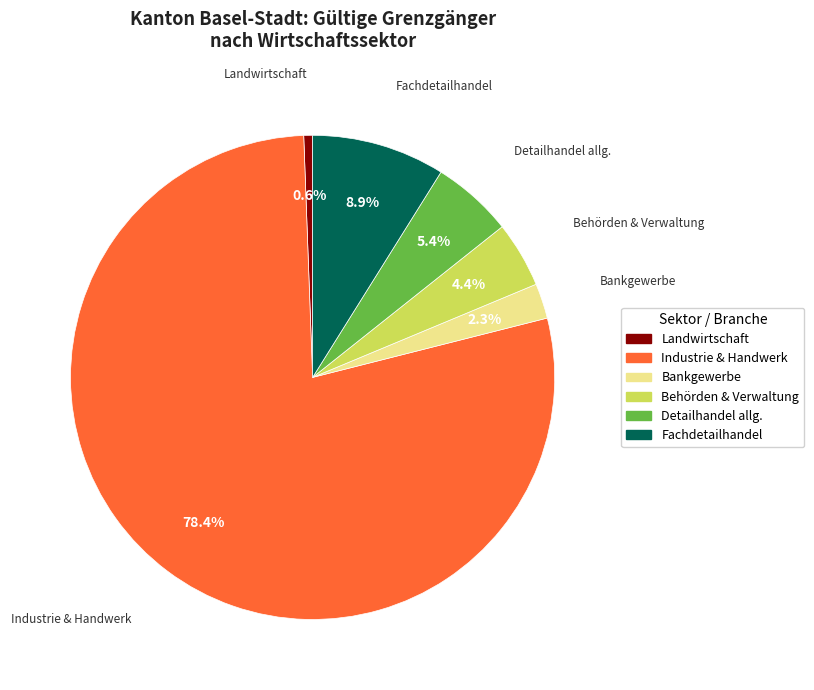

Does any single category account for the majority?

Yes